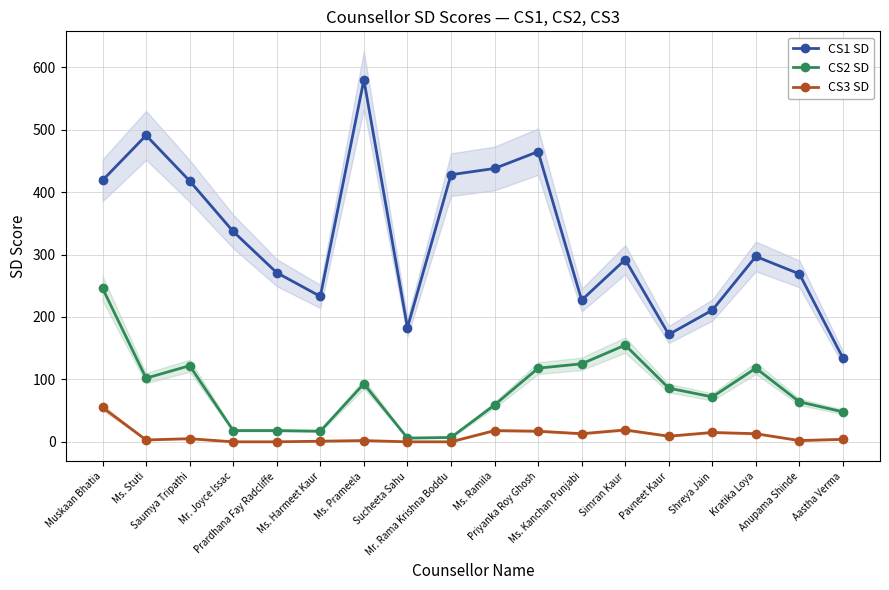

What position from the left is Ms. Kanchan Punjabi?

12